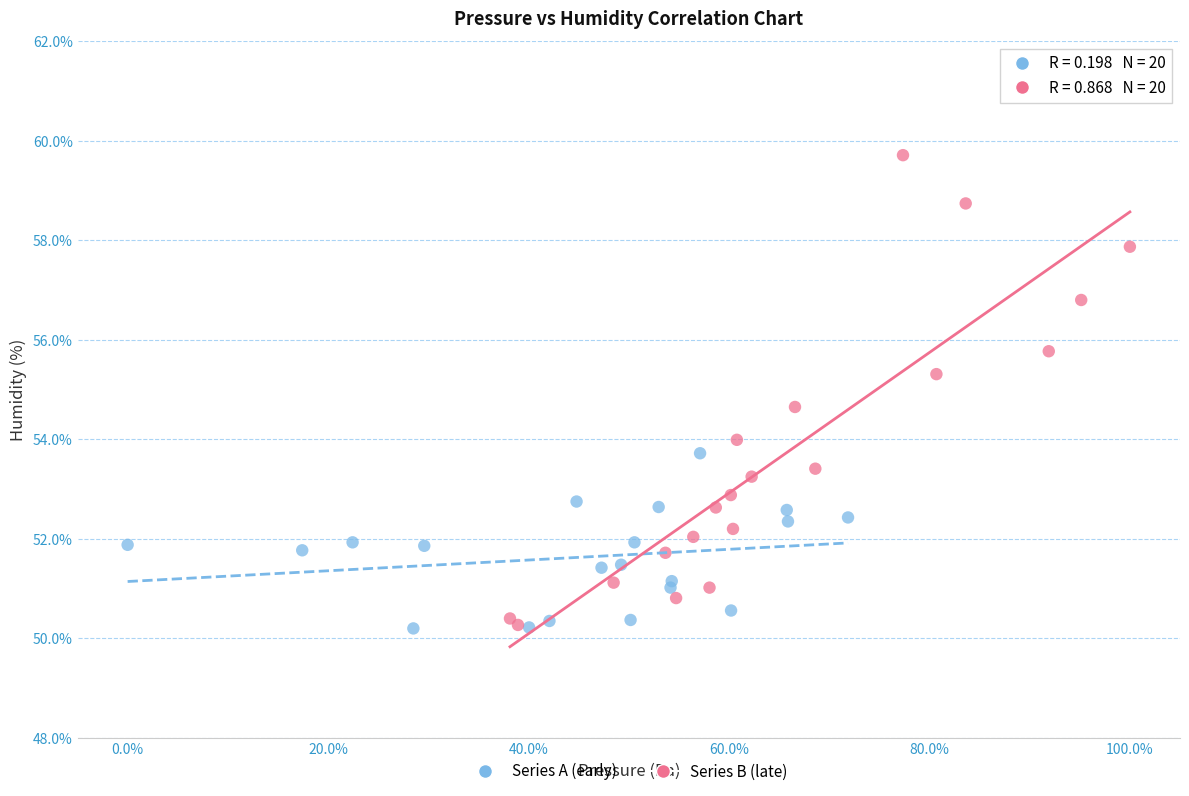

Which series reaches the maximum Y coordinate?

Series B (late)